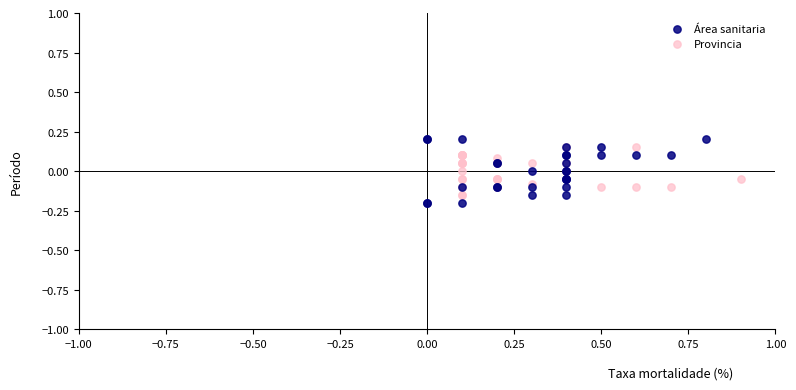

Which series has the largest Y range (max minus min)?

Área sanitaria